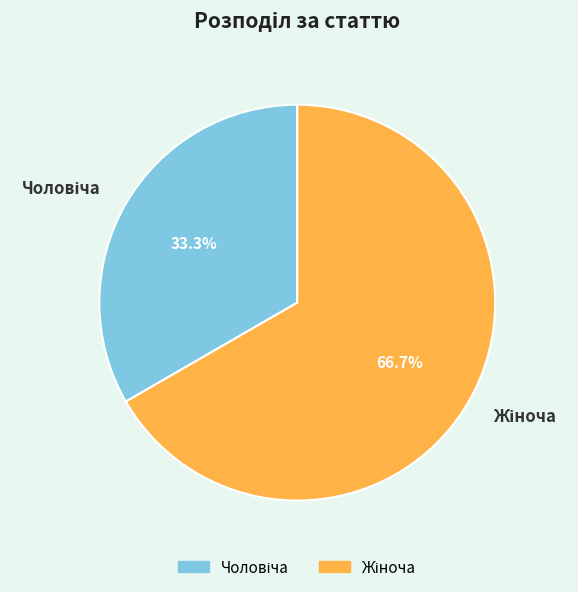

How many slices are in this pie chart?

2